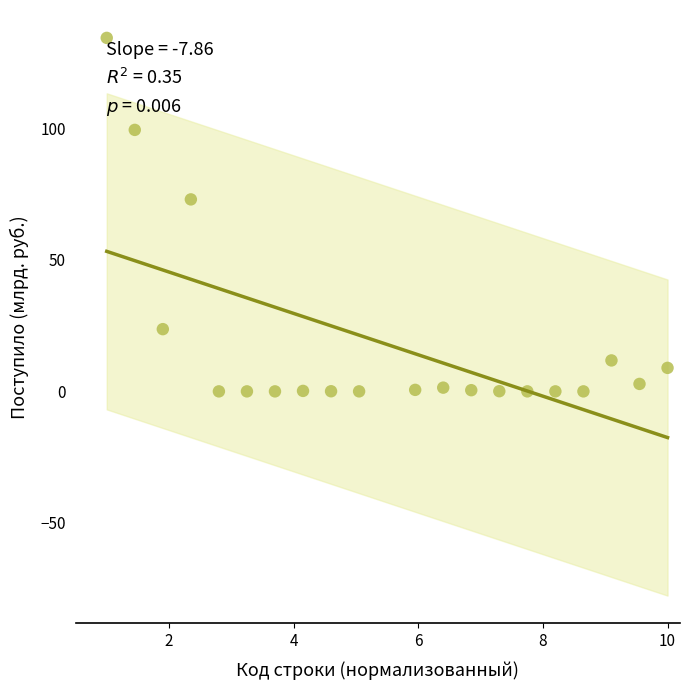

What is the range of Y values (max minus min)?

134.3